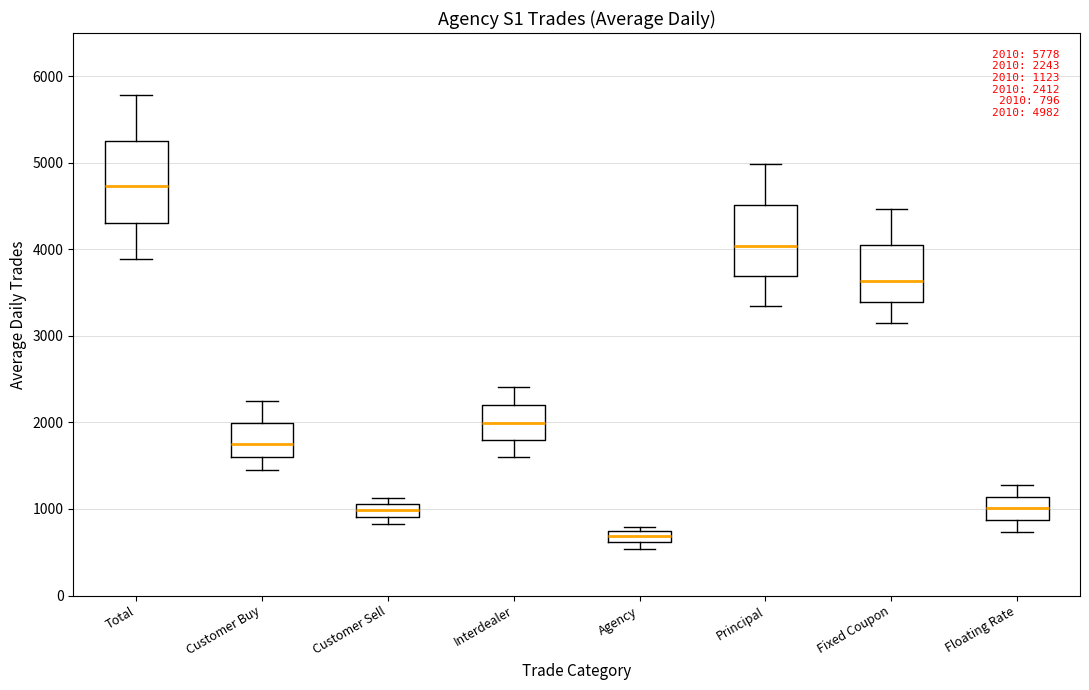

Which box has the highest median line?

Total